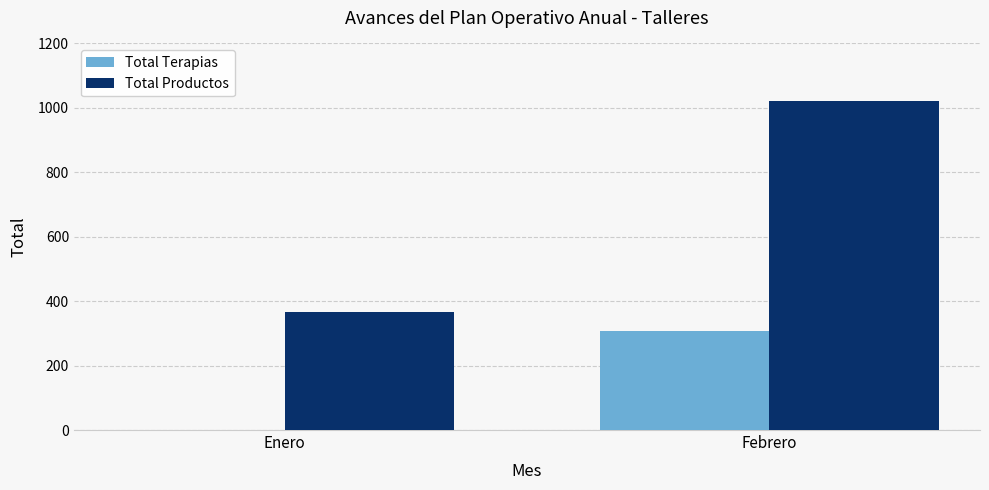

What is the sum of all Total Productos values?

1386